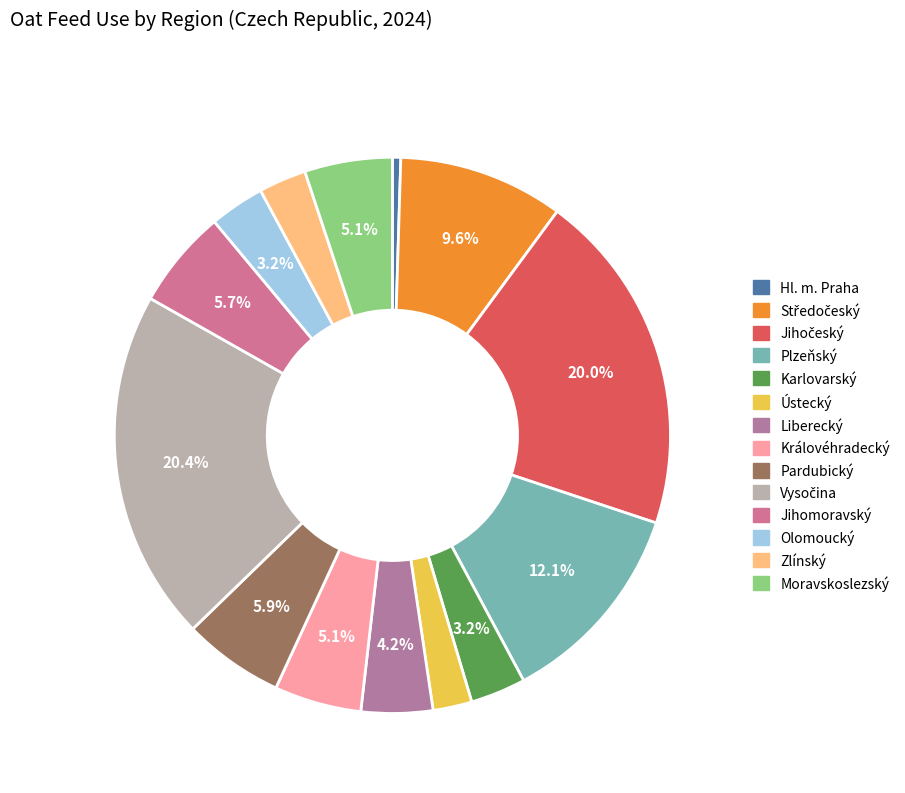

Combined, what portion of the pie is Zlínský and Středočeský?

12.4%